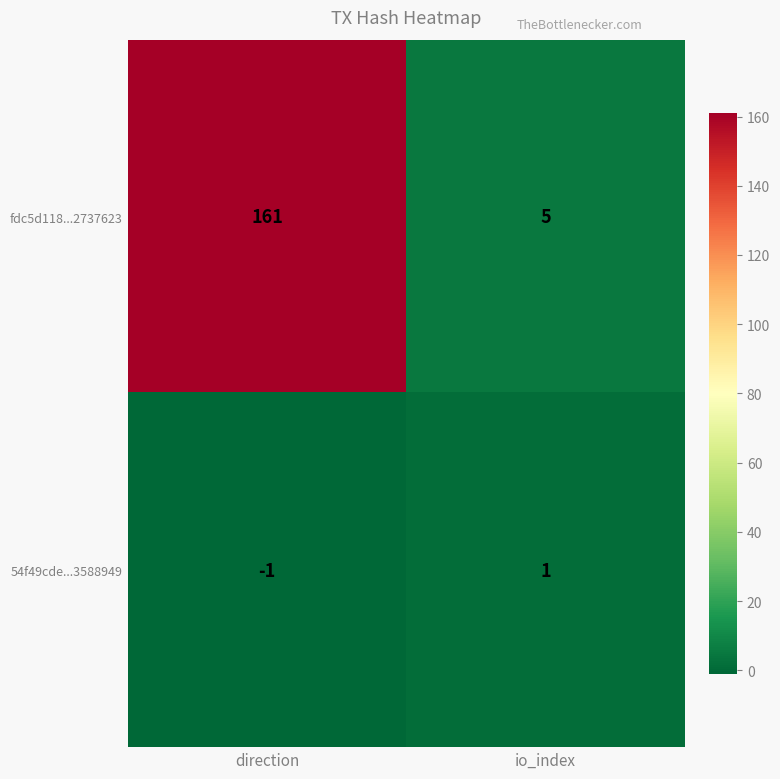

Which category has the highest value across all series?

direction